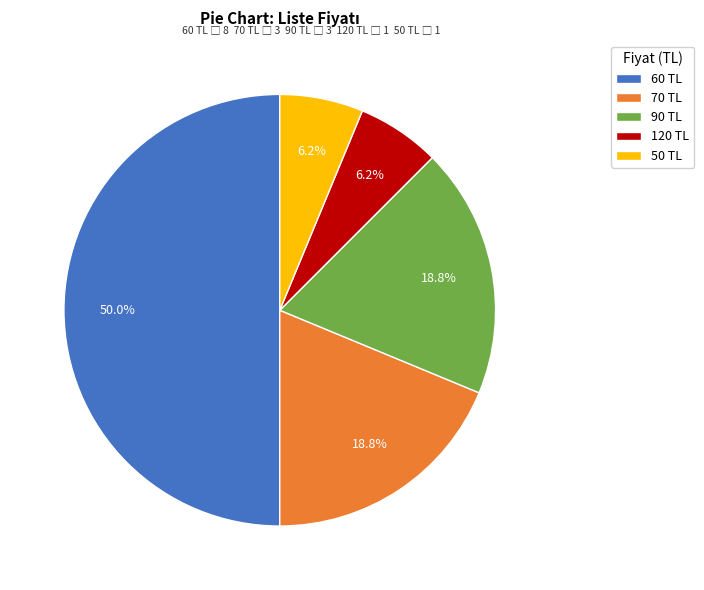

Combined, do 70 TL and 120 TL account for over 50%?

No